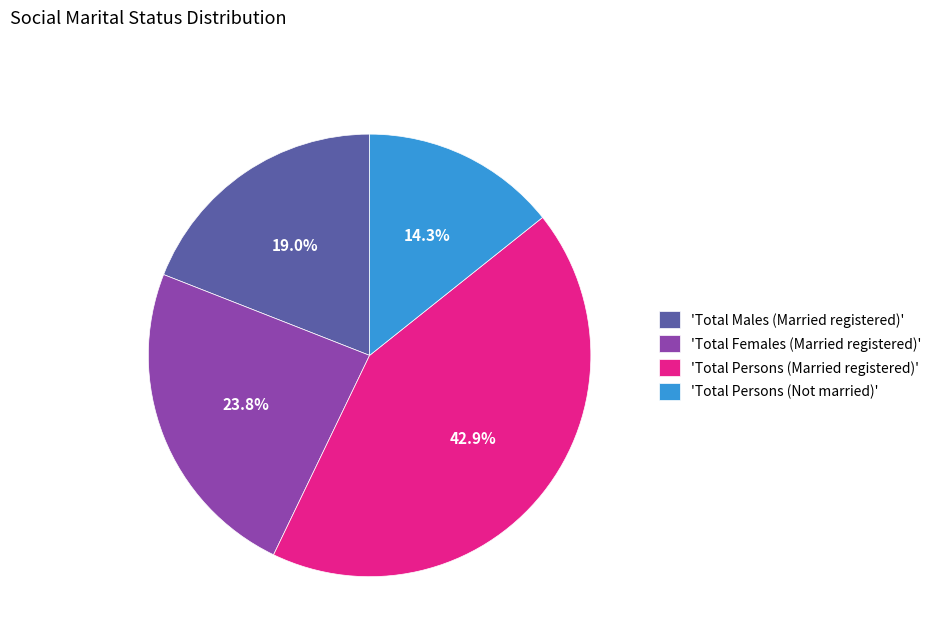

Is there a majority slice in this chart?

No